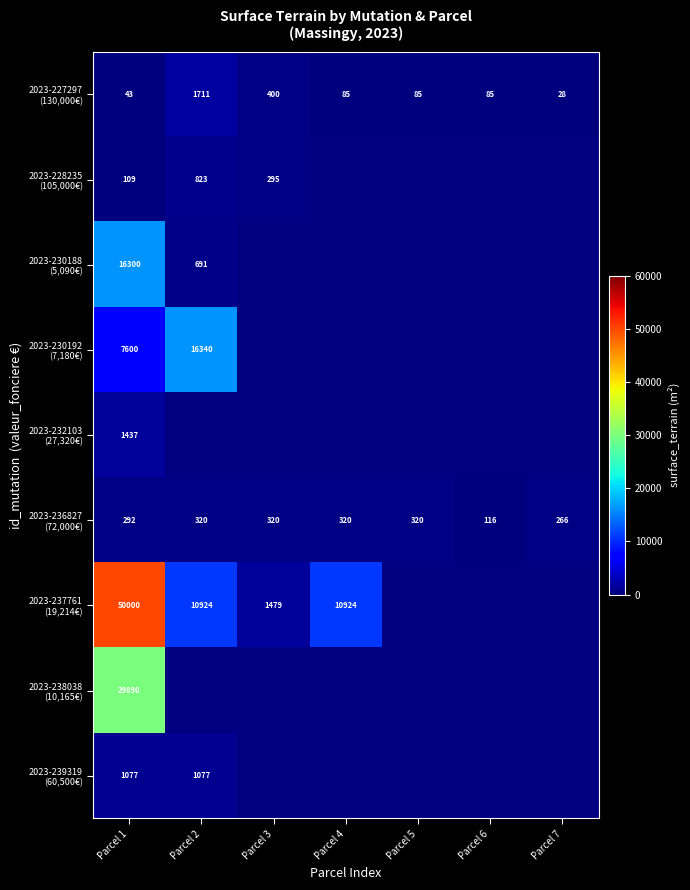

What is the difference between the highest and lowest values at Parcel 1?

49957